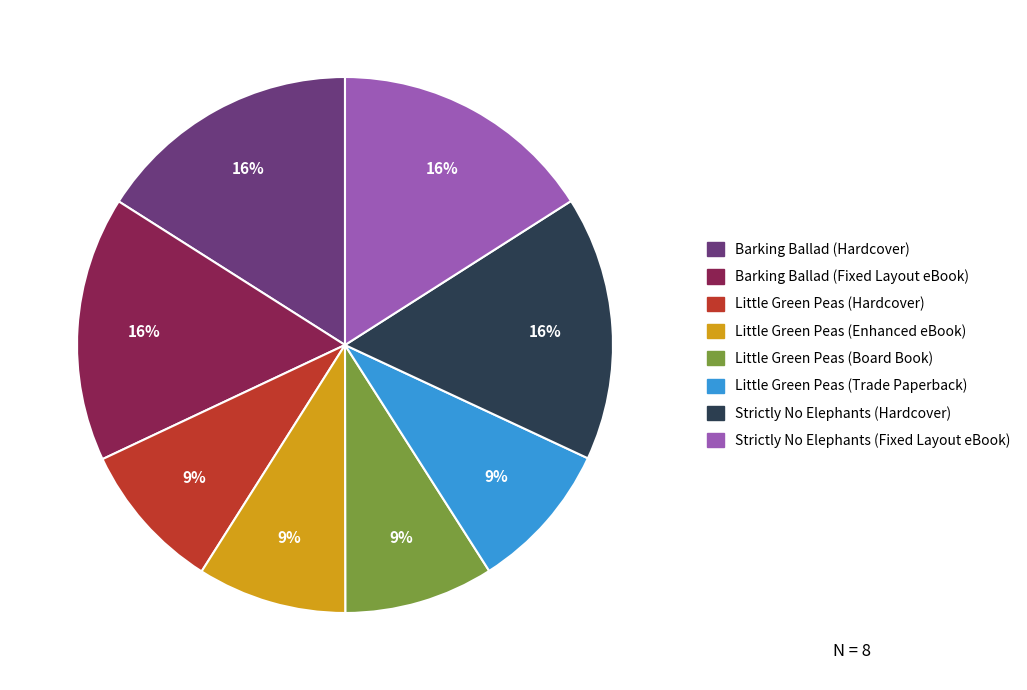

To the nearest percent, what is the difference between the Strictly No Elephants (Fixed Layout eBook) and Little Green Peas (Hardcover) slice percentages?

7%